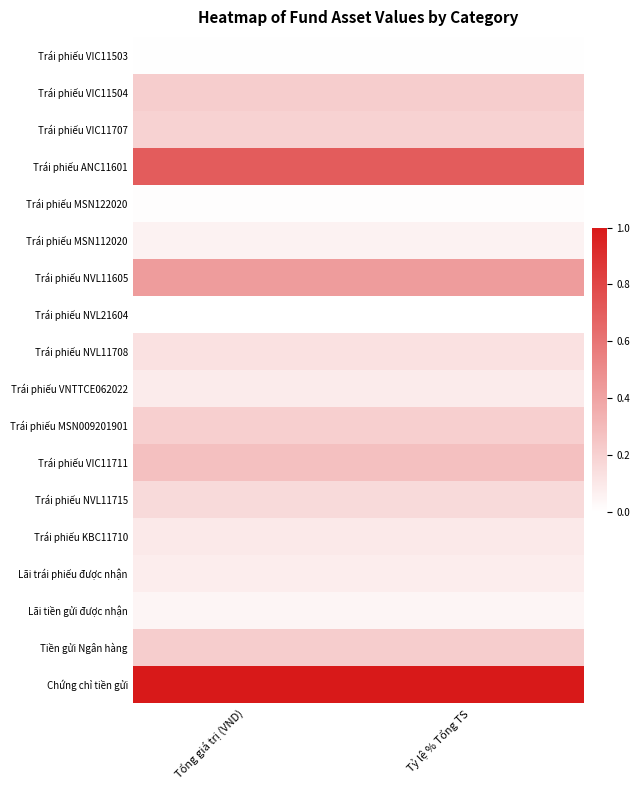

At which category is the sum across all series the highest?

Tổng giá trị (VND)